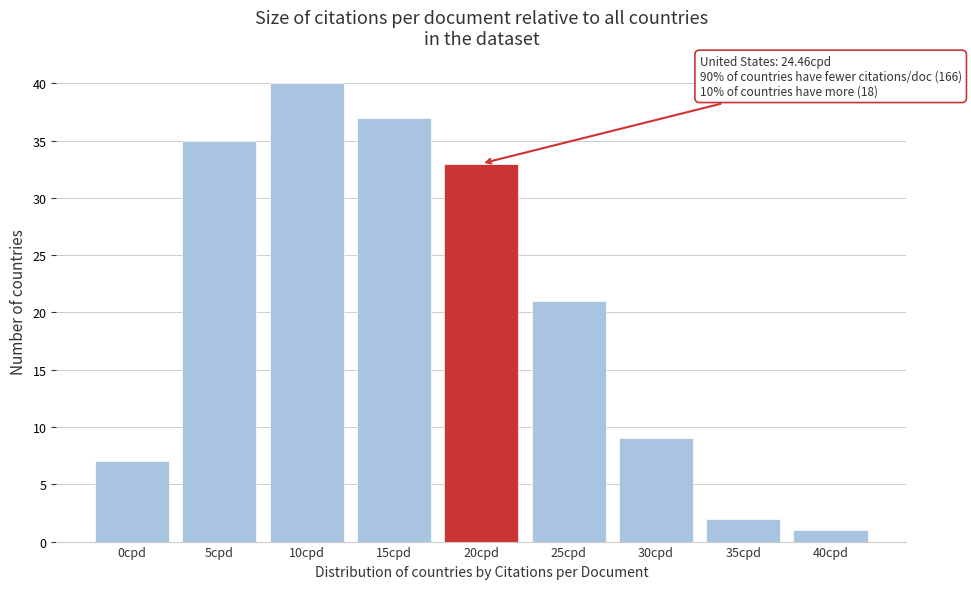

Reading left to right, extract all data points from this chart.

7	35	40	37	33	21	9	2	1